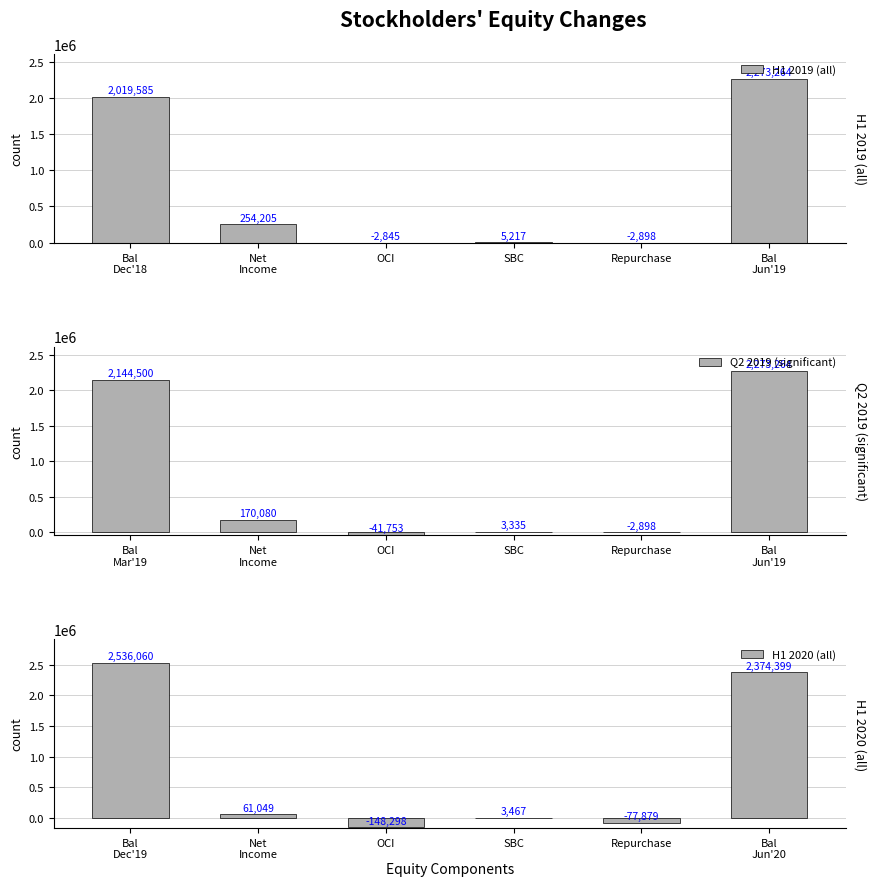

What is the maximum value for H1 2020 (all)?

2536060